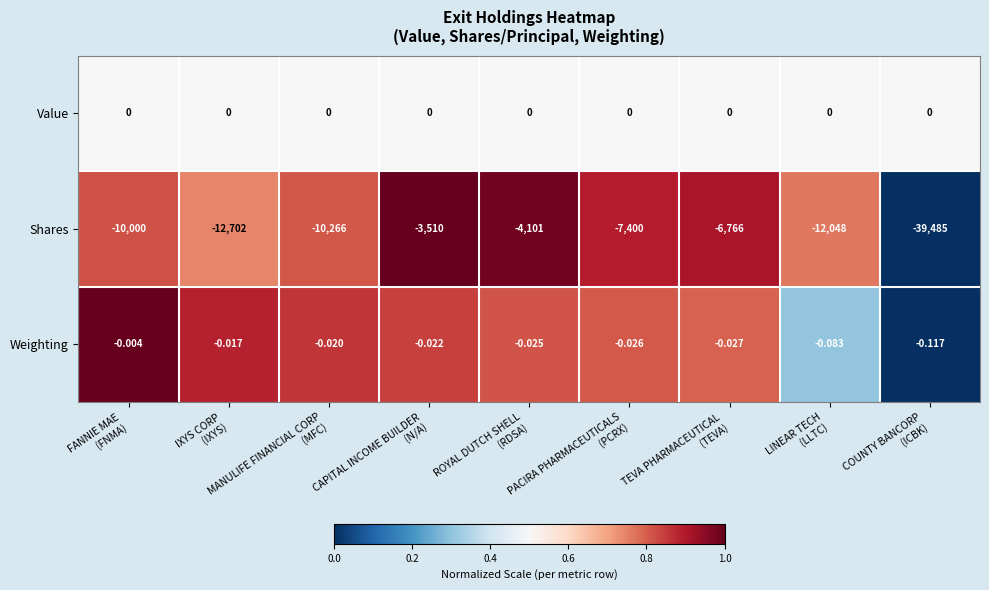

Which series has the widest spread of values?

Shares